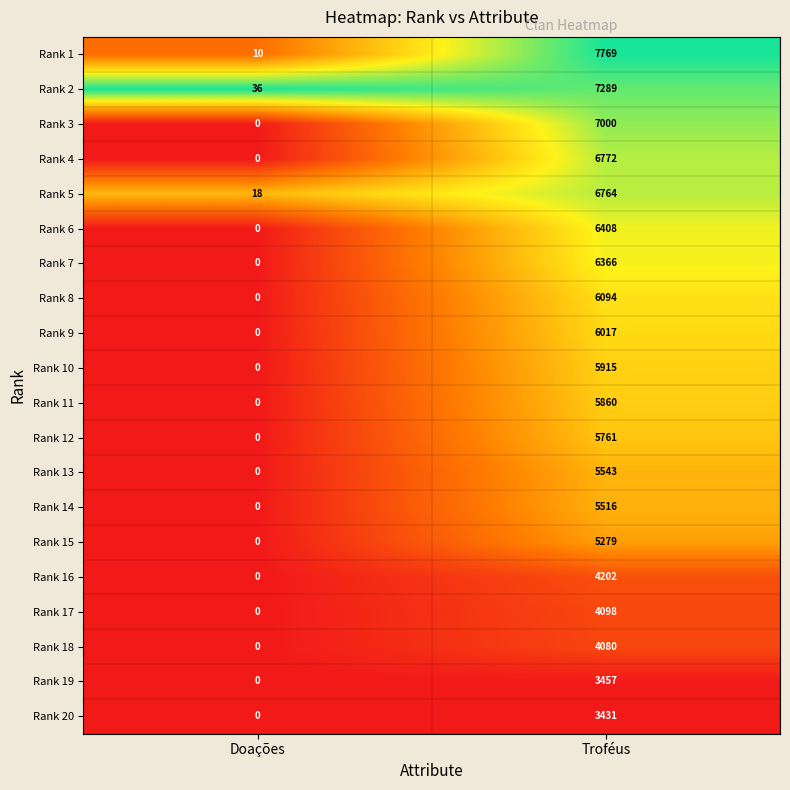

Between Doações and Troféus, which series saw the biggest shift?

Rank 1